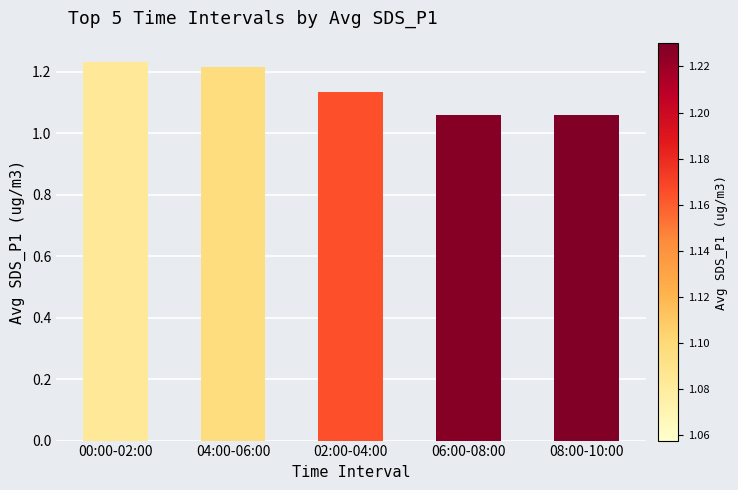

What is the difference between the maximum and second lowest values?

0.2